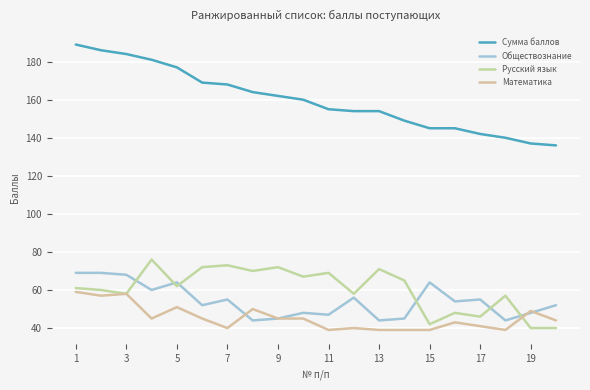

How many lines are shown in the chart?

4